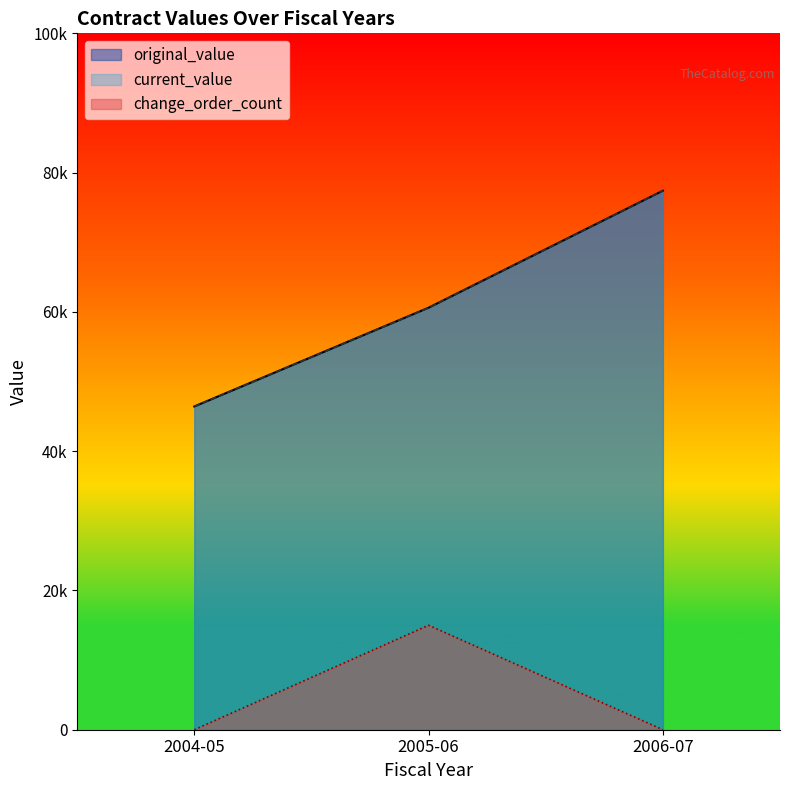

List the labels in order of change_order_count value, largest first.

2005-06, 2004-05, 2006-07